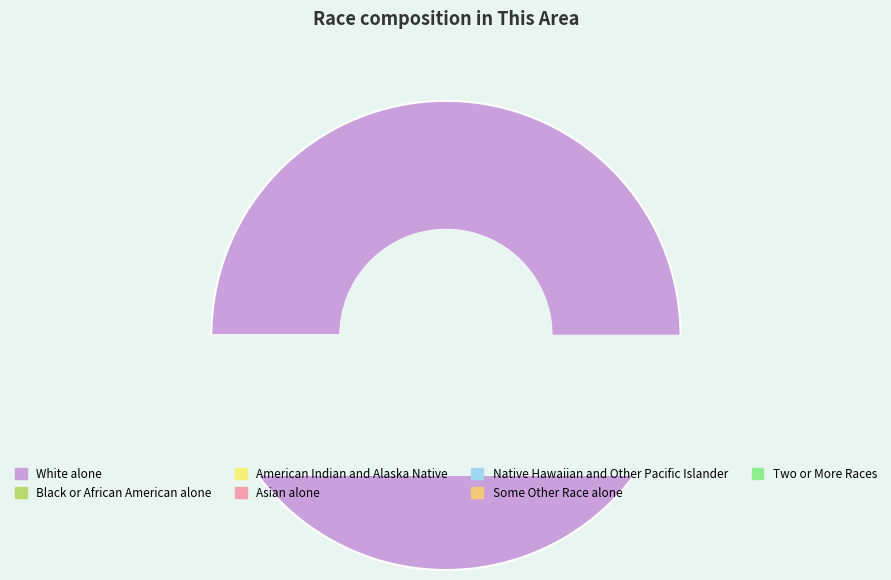

To the nearest percent, what portion does Asian alone represent?

1%